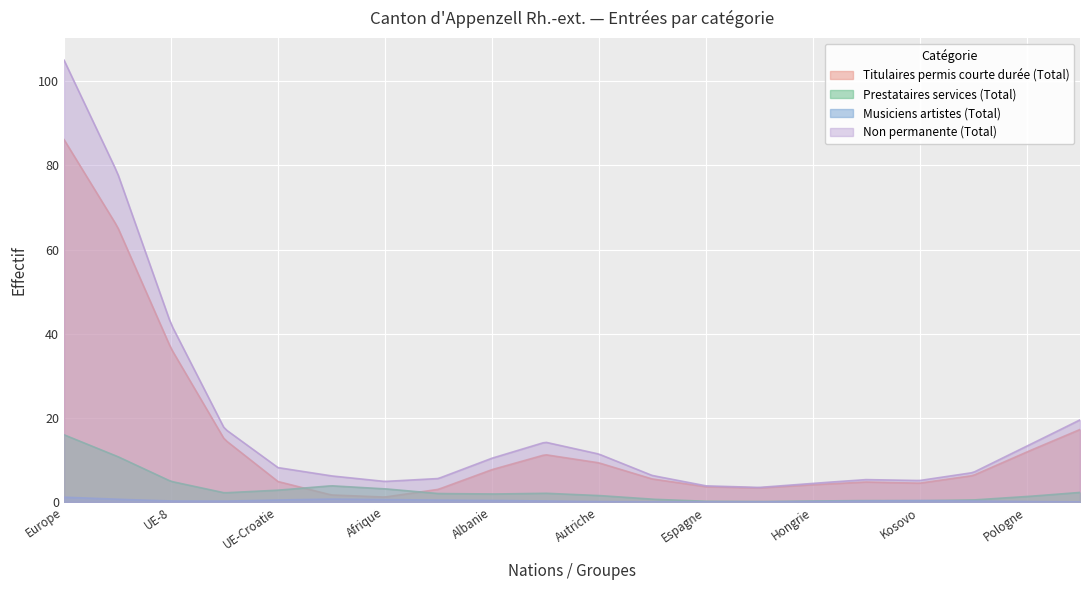

What is the average value of the Titulaires permis courte durée (Total) series?

13.4